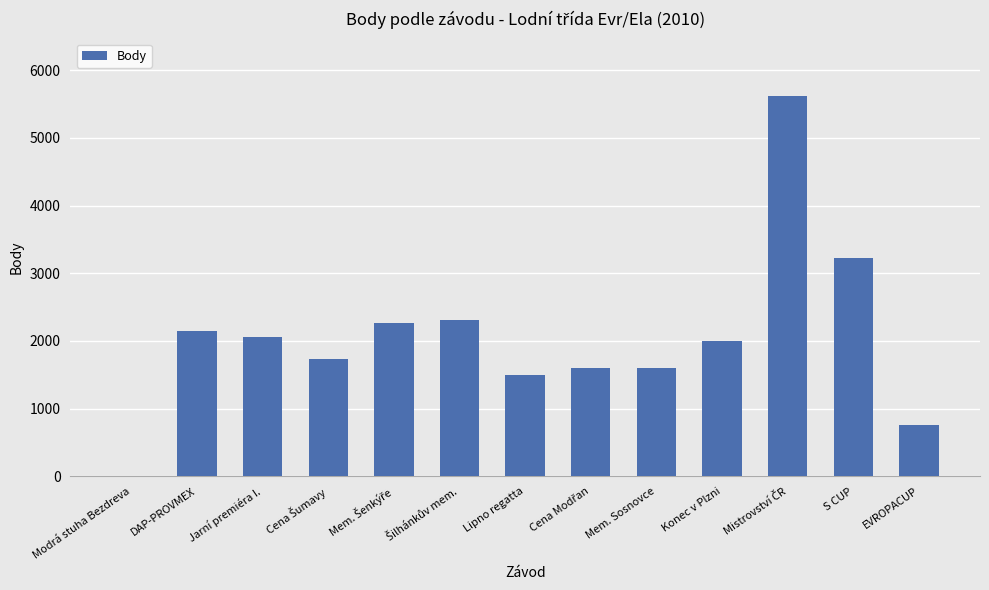

What is the maximum value shown in the chart?

5623